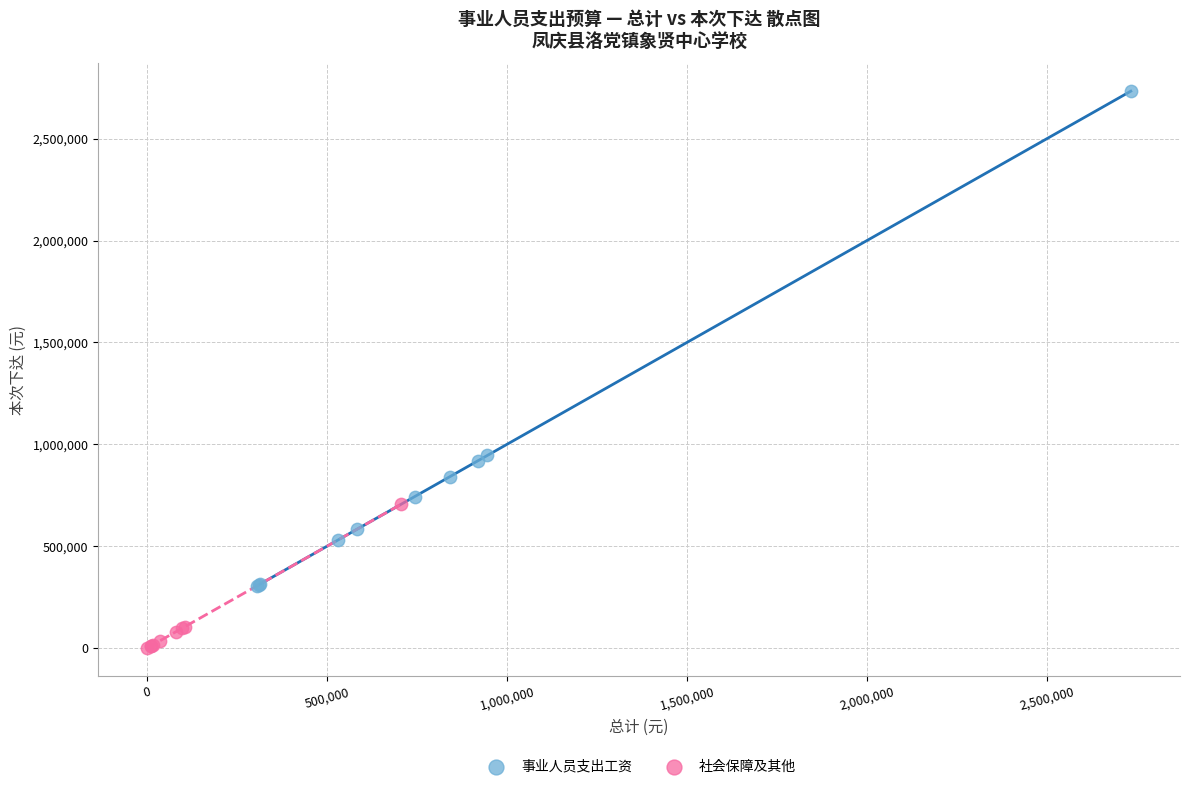

Which series has the largest Y range (max minus min)?

事业人员支出工资